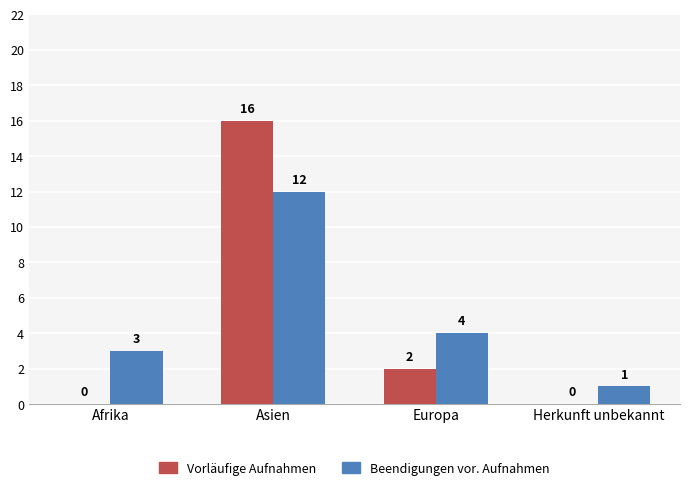

What is the greatest value displayed?

16